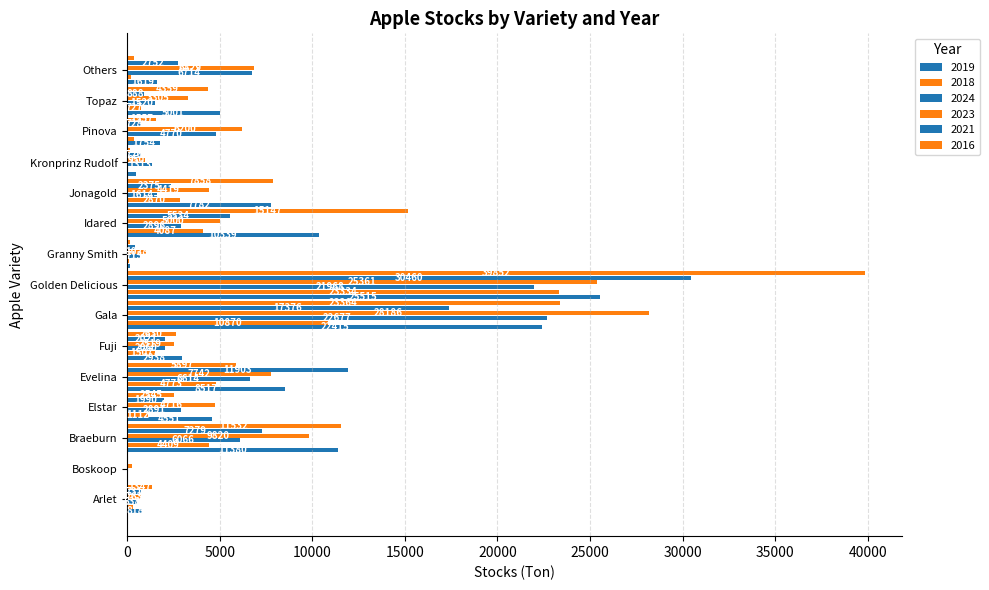

Reading left to right, what are all the values shown in this chart?

2019: 818.5	32.7	11380.8	4551.7	8517.3	2938.9	22415.3	25515.5	172.4	10339.4	7782.7	454.6	1754.2	5001.4	1619.2
2018: 301.0	3.0	4409.0	1112.0	4773.0	1507.0	10870.0	23334.0	97.0	4087.0	2870.0	38.0	363.0	727.0	215.0
2024: 538.3	39.2	6066.6	2891.9	6614.9	2060.8	22677.0	21968.9	713.1	2896.3	1615.0	1313.8	4770.8	1520.2	6714.9
2023: 763.1	256.2	9820.5	4716.4	7742.5	2519.2	28186.2	25361.0	1028.2	5000.6	4419.8	950.9	6200.6	3305.8	6829.7
2021: 731.2	9.1	7279.8	1990.3	11903.5	2021.2	17376.2	30460.7	417.3	5534.8	2375.7	726.0	728.6	888.1	2752.2
2016: 1347.2	14.2	11532.4	2545.1	5898.0	2630.2	23364.3	39852.0	155.9	15147.6	7858.6	143.9	1557.8	4359.7	355.8